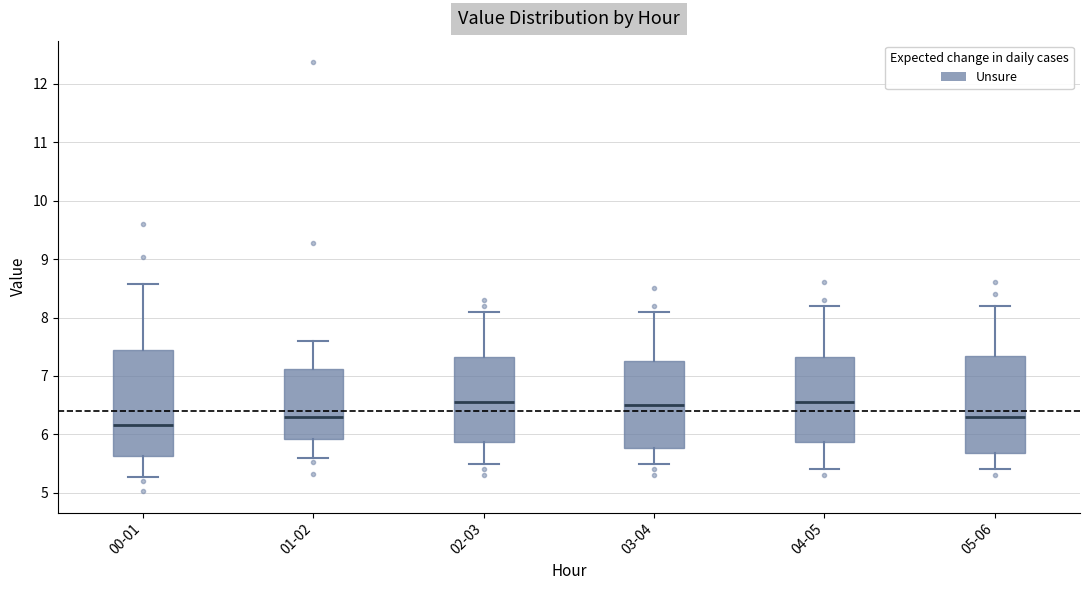

Reading left to right, read every box against the y-axis: the position of its median line, the range the box covers, and the ends of its whiskers. The values are not printed on the chart, so give them approximately, as read against the axis.

00-01: median 6.2, box 5.6 to 7.4, whiskers 5.3 to 8.6
01-02: median 6.3, box 5.9 to 7.1, whiskers 5.6 to 7.6
02-03: median 6.6, box 5.9 to 7.3, whiskers 5.5 to 8.1
03-04: median 6.5, box 5.8 to 7.3, whiskers 5.5 to 8.1
04-05: median 6.6, box 5.9 to 7.3, whiskers 5.4 to 8.2
05-06: median 6.3, box 5.7 to 7.4, whiskers 5.4 to 8.2